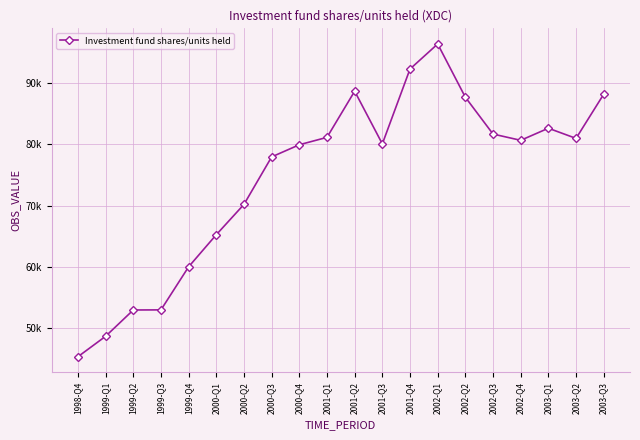

Which label corresponds to the largest value in the chart?

2002-Q1